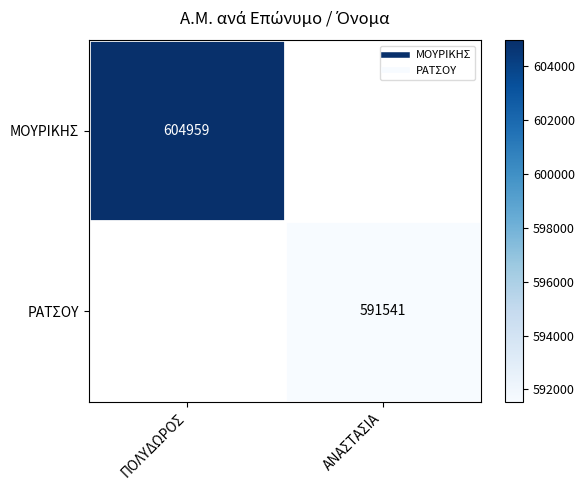

What value does the ΜΟΥΡΙΚΗΣ series have at ΠΟΛΥΔΩΡΟΣ?

604959.0